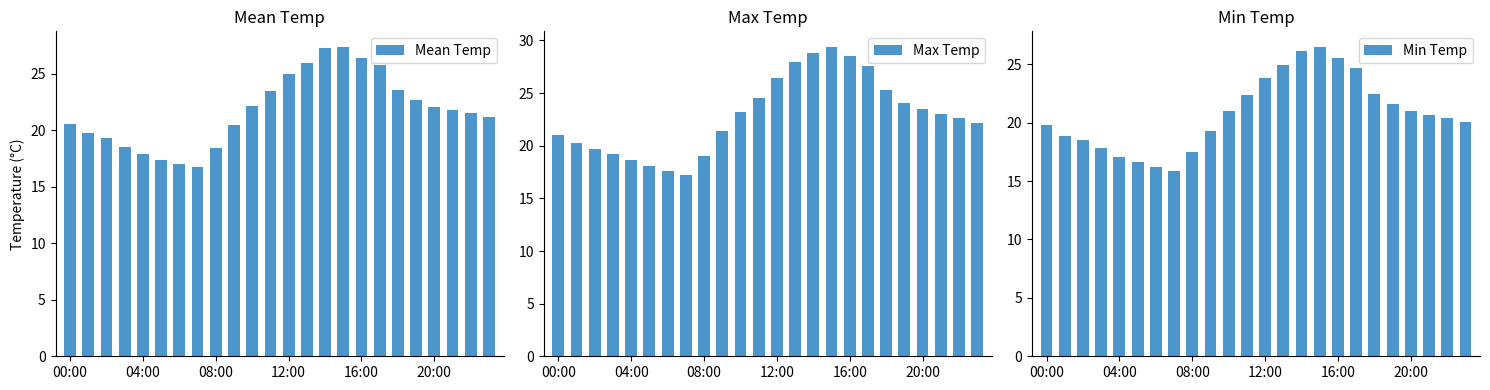

How many bars are there in total?

72